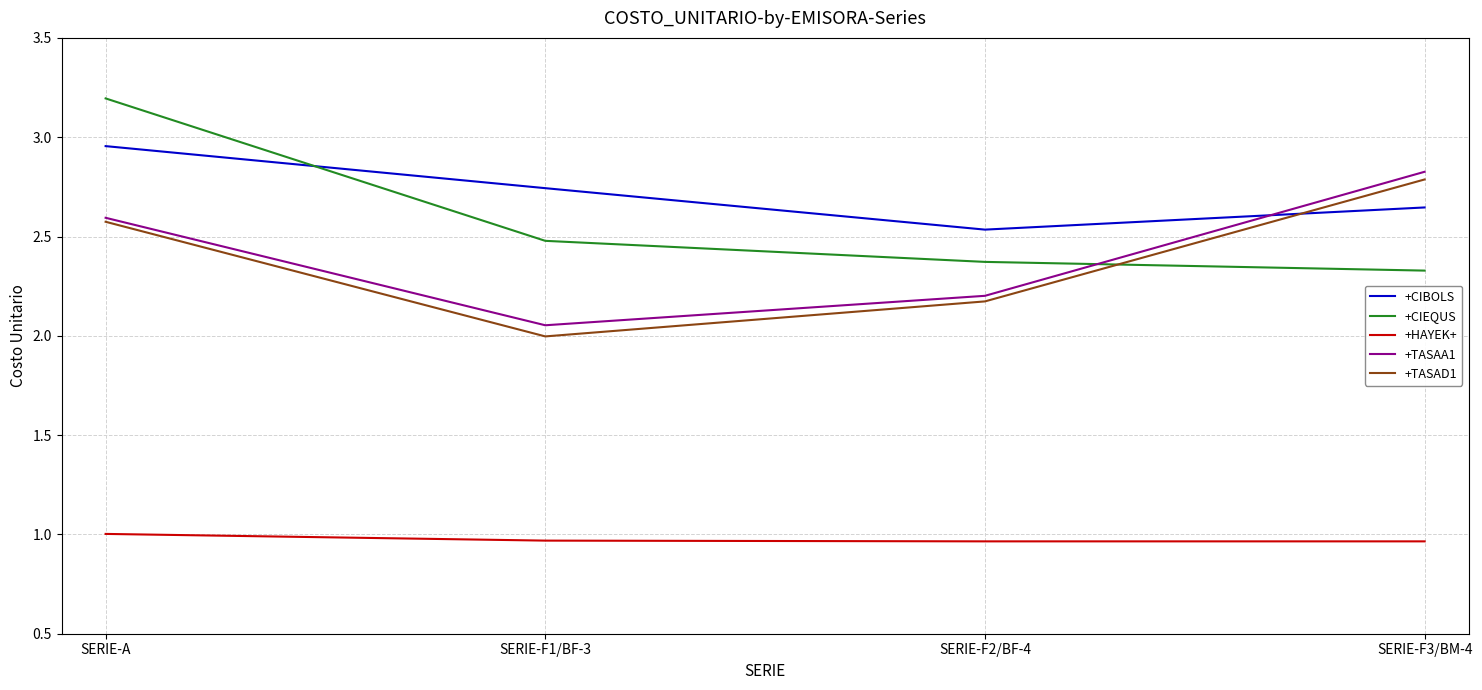

True or false: +HAYEK+ and +TASAA1 intersect in this chart.

False